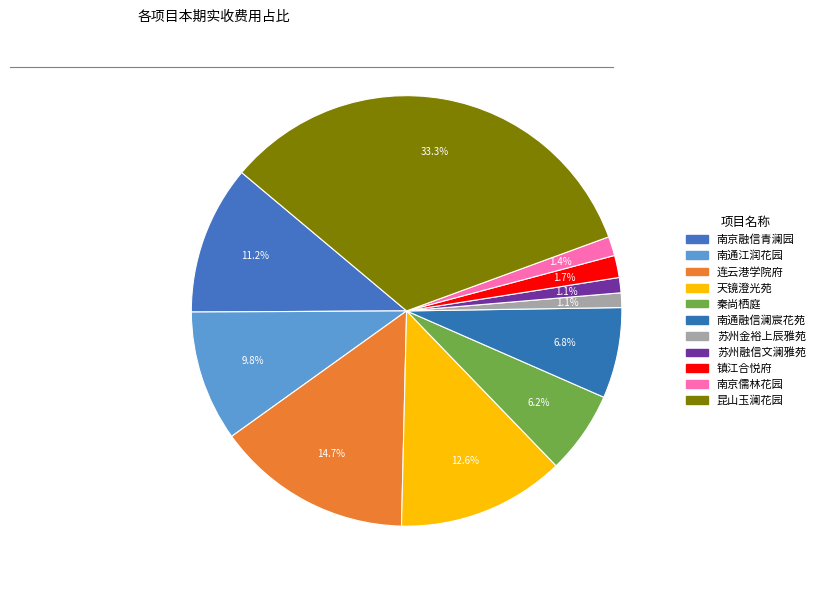

What percentage do 天镜澄光苑 and 秦尚栖庭 together represent?

18.8%